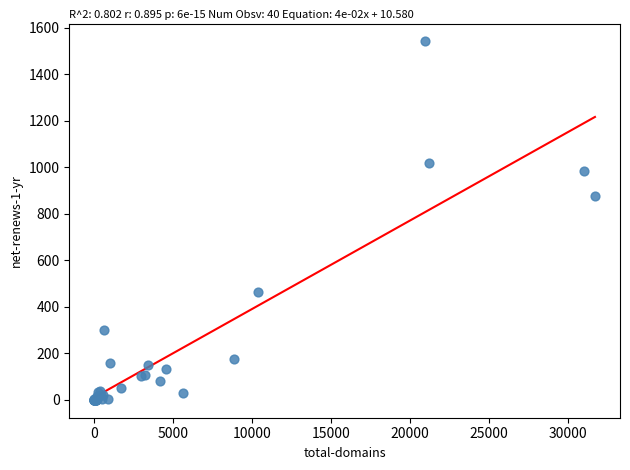

What Y value in the scatter plot is closest to 771?

878